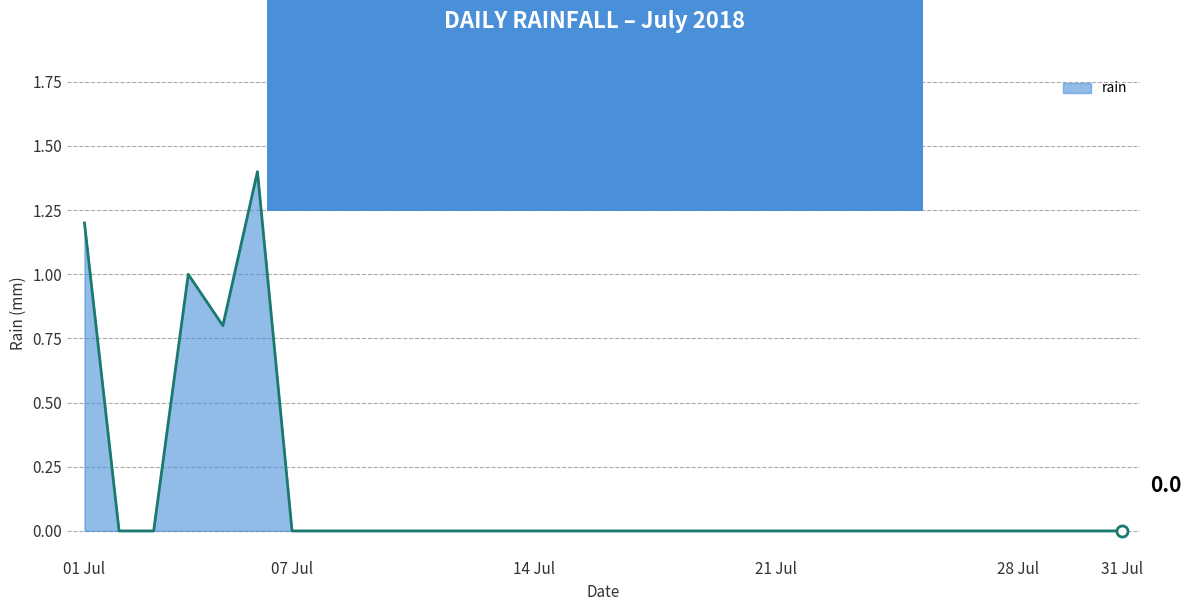

What is the maximum value shown in the chart?

1.4